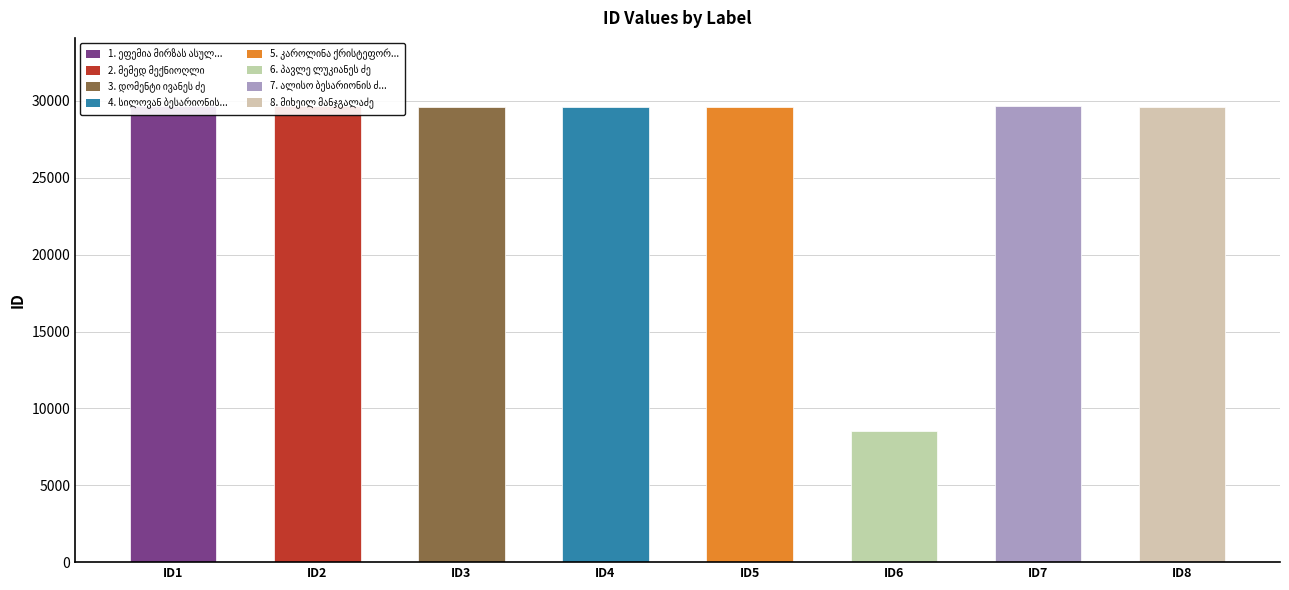

List the labels in order of value, smallest first.

პავლე ლუკიანეს ძე, კაროლინა ქრისტეფორეს ასული, მიხეილ მანჯგალაძე, დომენტი ივანეს ძე, სილოვან ბესარიონის ძე, ეფემია მირზას ასული, მემედ მექნიოღლი, ალისო ბესარიონის ძე